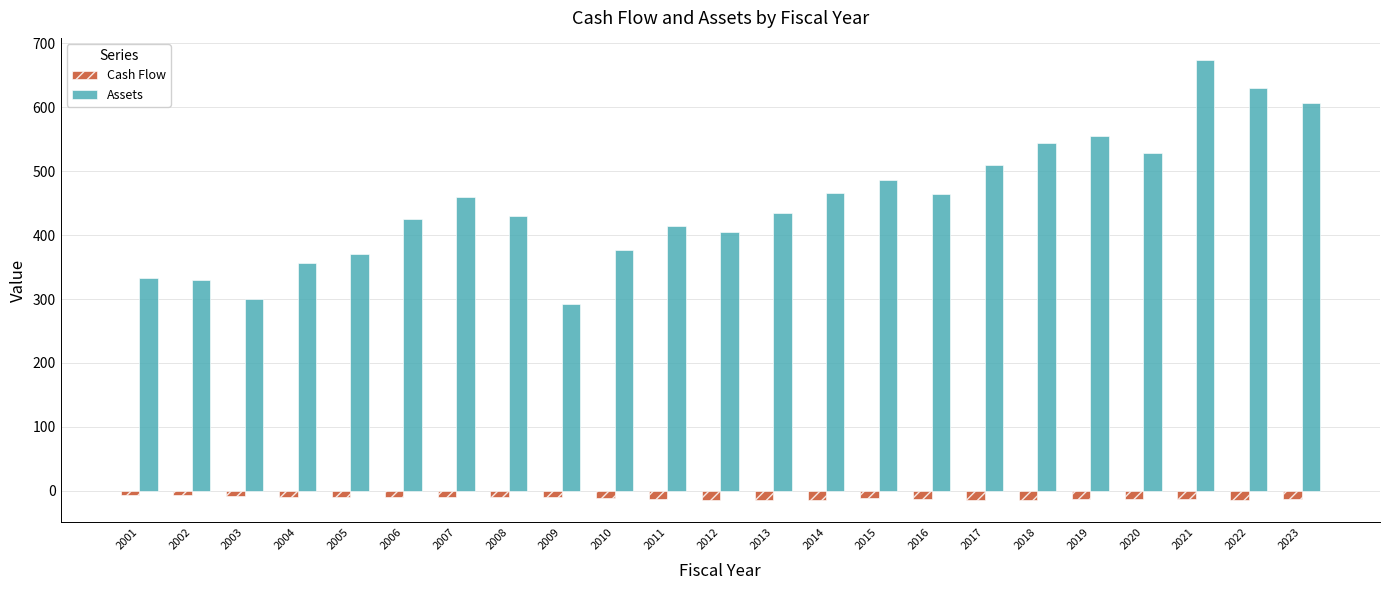

Between 2010 and 2015, which series saw the biggest shift?

Assets